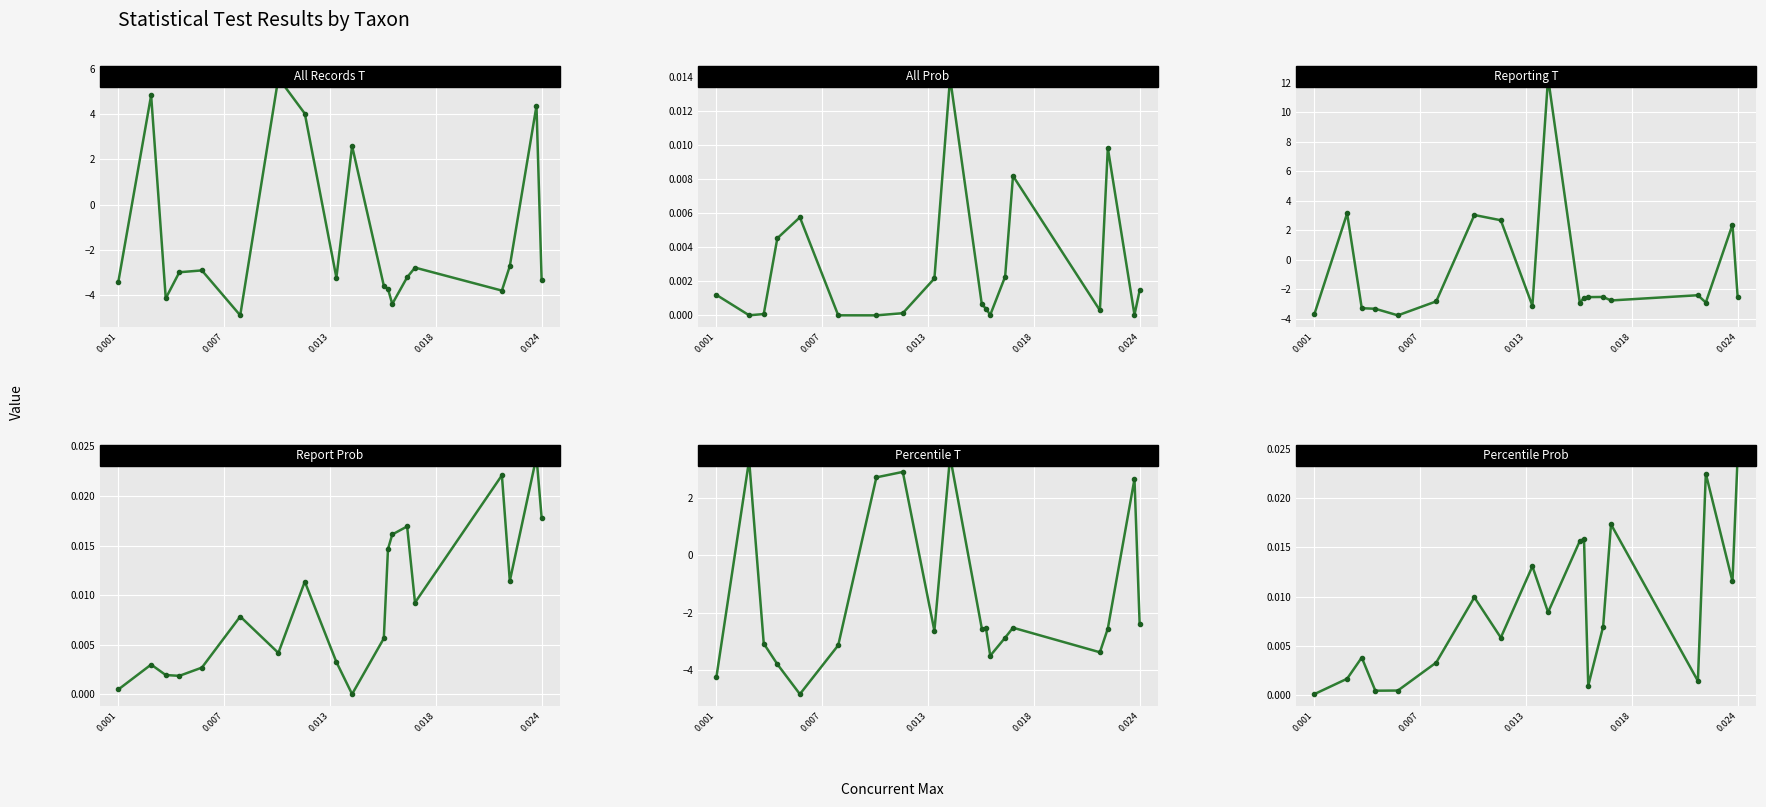

What are all the series names shown in the legend?

All Records T, All Prob, Reporting T, Report Prob, Percentile T, Percentile Prob